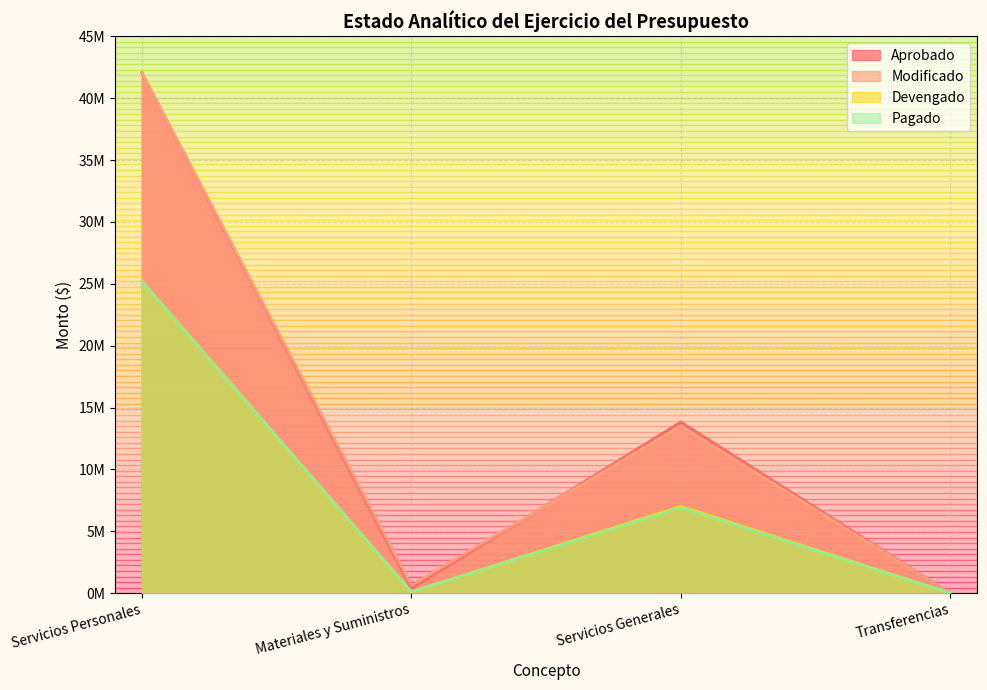

At which category does Modificado reach its first local valley?

Materiales y Suministros